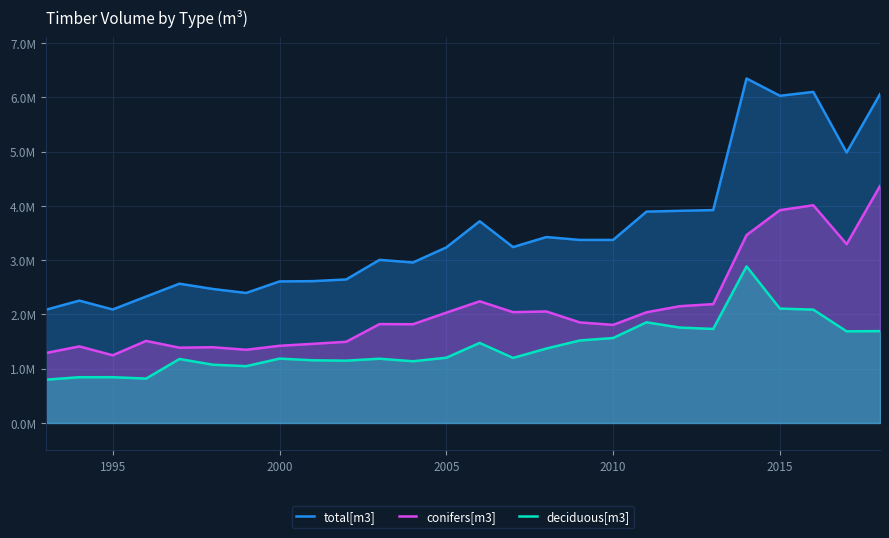

True or false: conifers[m3] and total[m3] cross at least once.

False